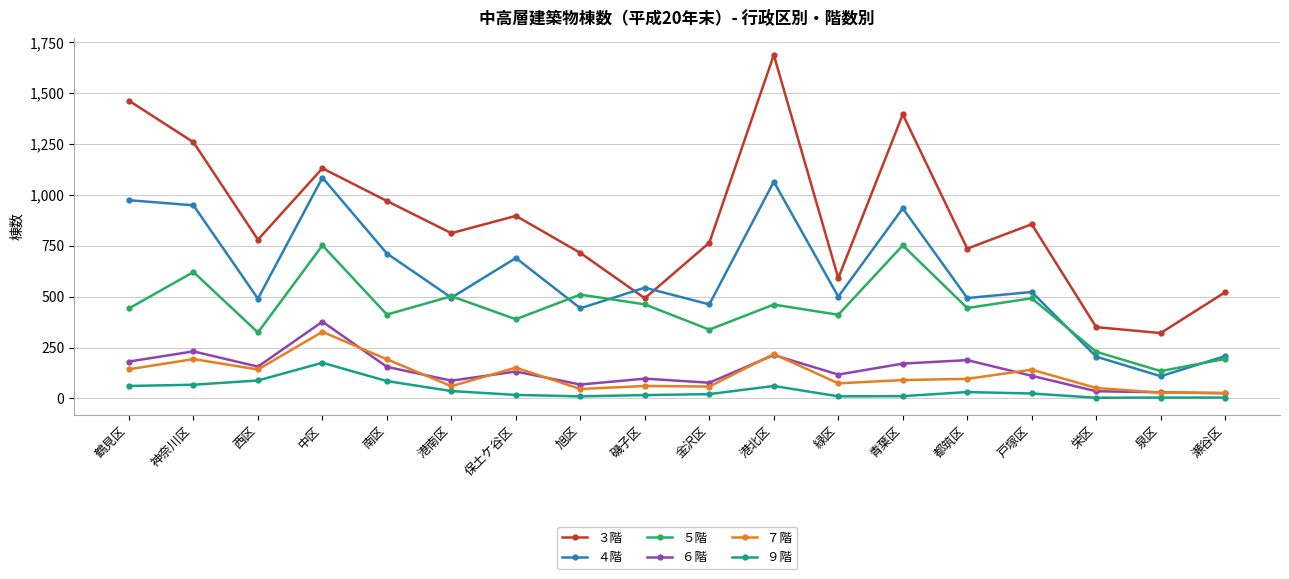

True or false: ９階 has a value of 17 at 保土ケ谷区.

True